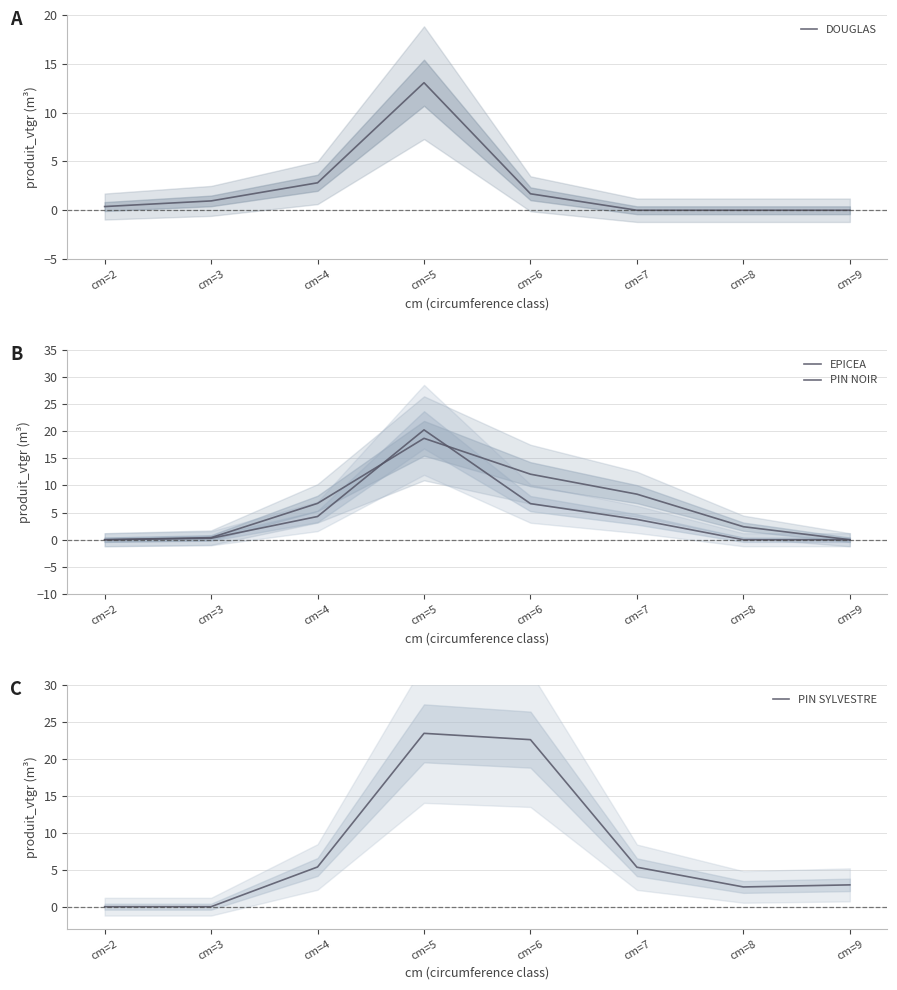

How many times do DOUGLAS and PIN NOIR cross each other?

1